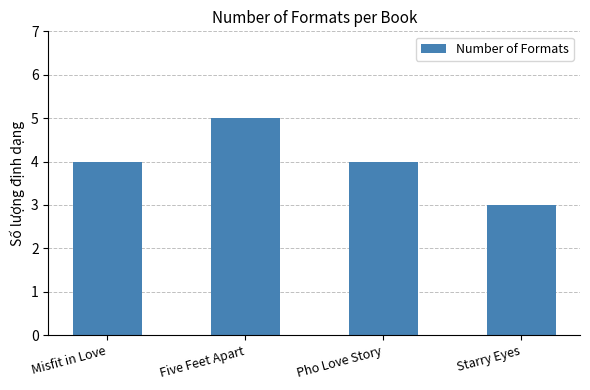

What is the change in value from Pho Love Story to Starry Eyes?

-1